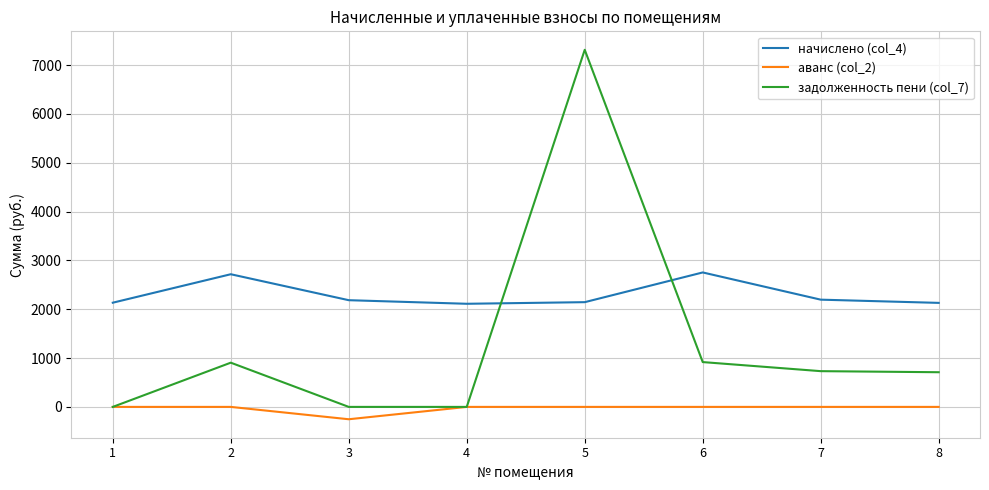

The value of начислено (col_4) at 1 is 2133.6. True or false?

True